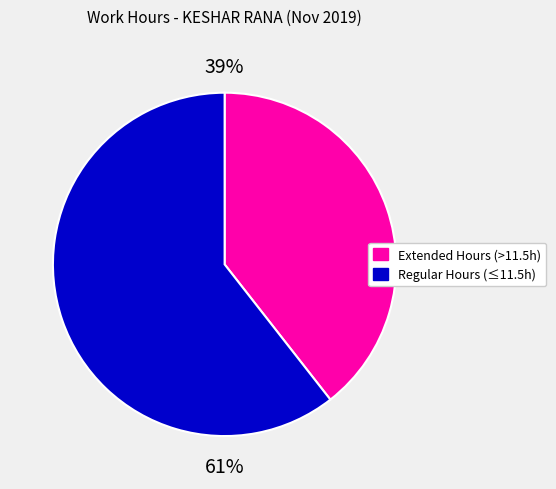

What is the majority slice?

Regular Hours (≤11.5h)